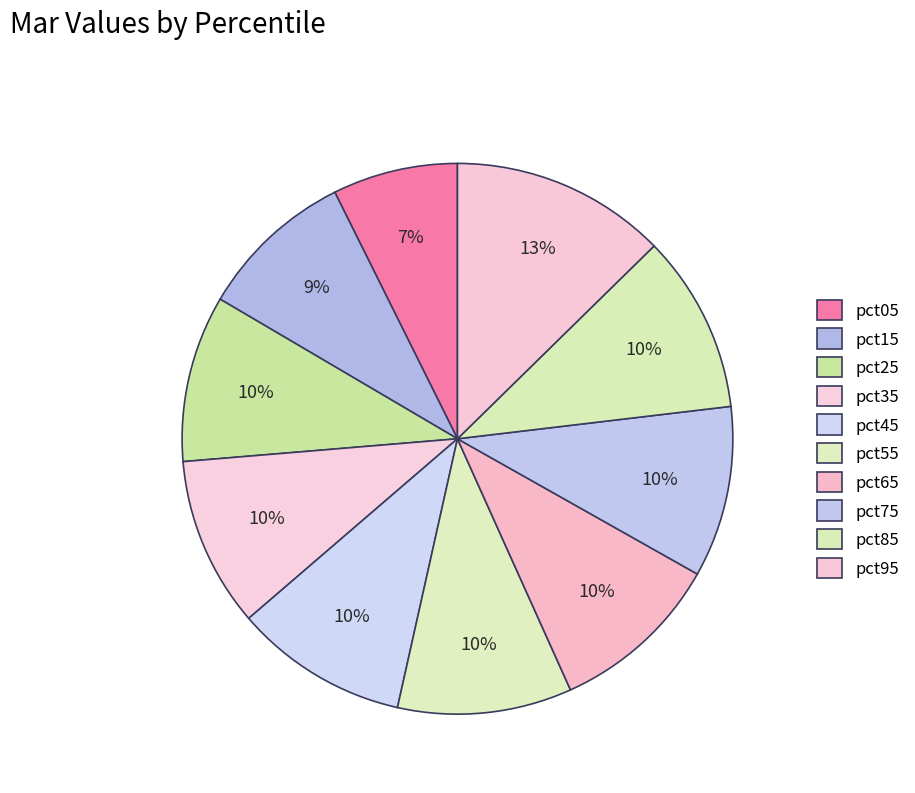

Between pct25 and pct05, which is larger?

pct25